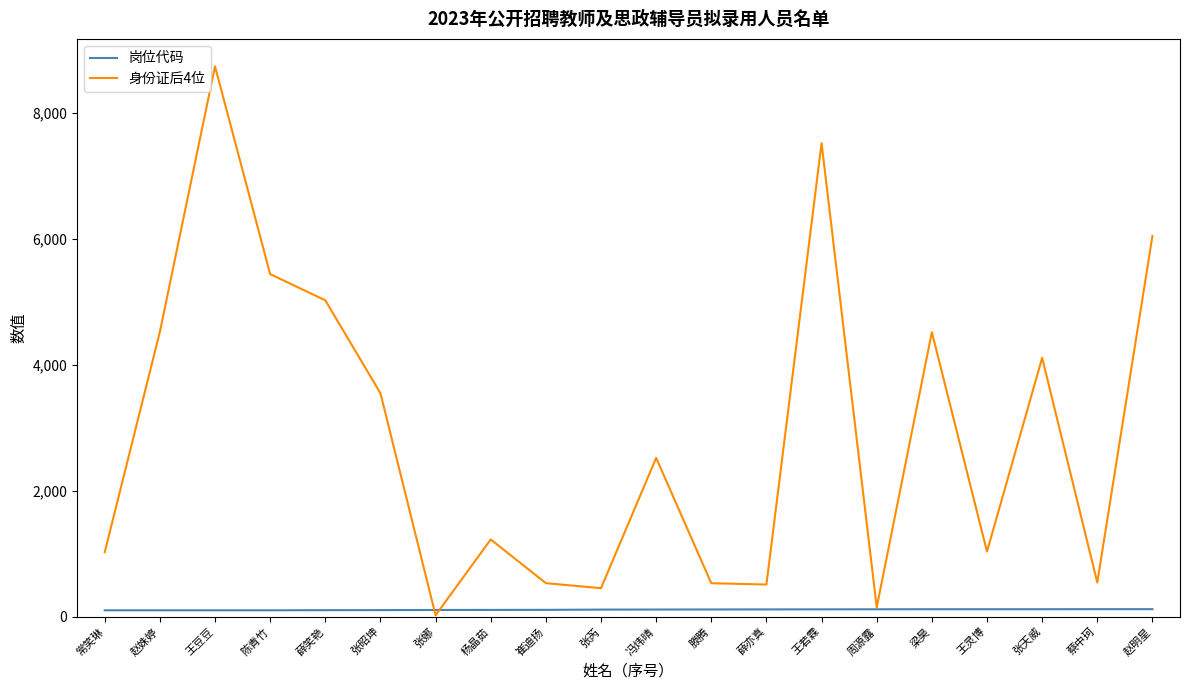

At which label does 身份证后4位 first exceed 2521?

赵姝婷